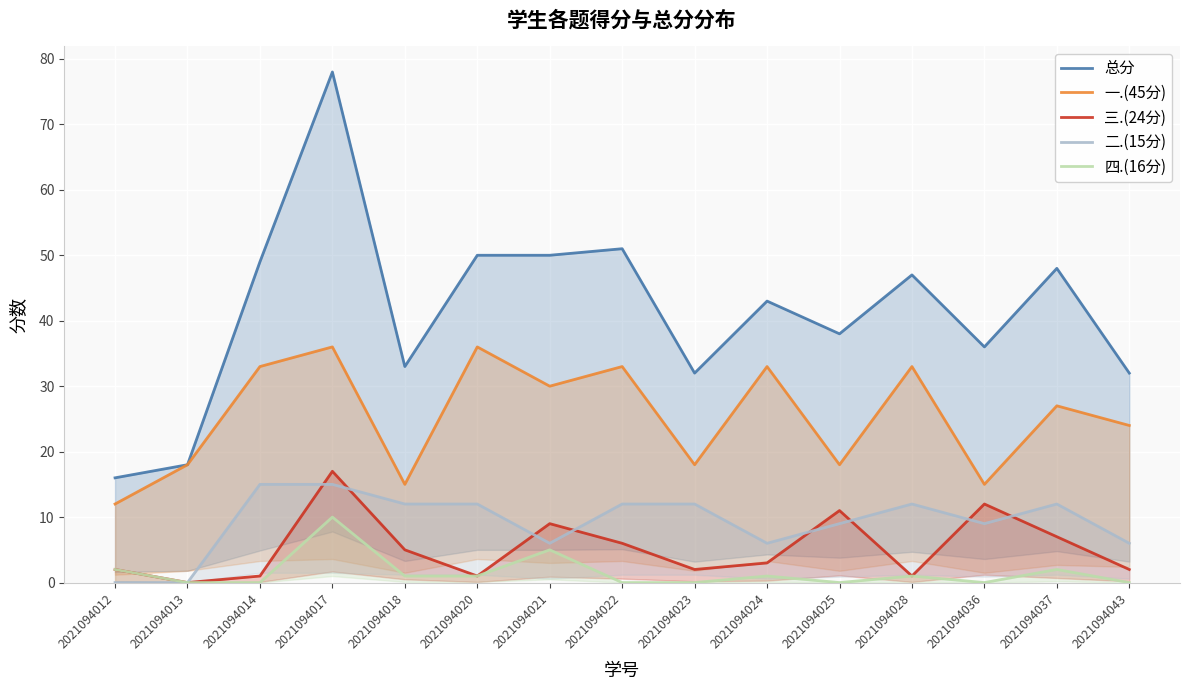

True or false: 一.(45分) and 二.(15分) cross at least once.

False